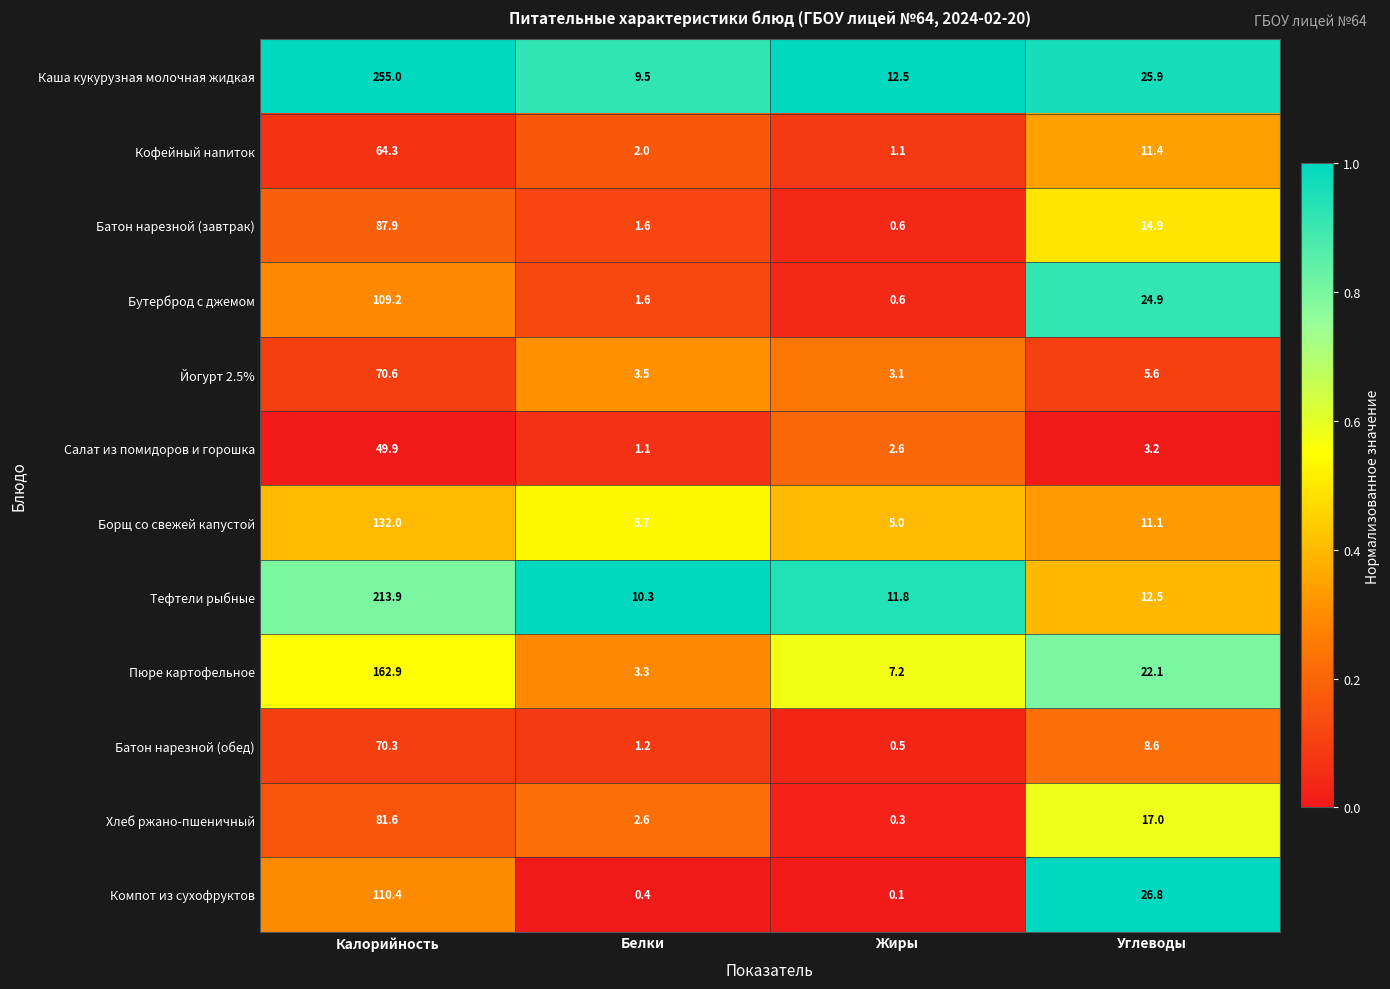

Between Калорийность and Углеводы, which series saw the biggest shift?

Каша кукурузная молочная жидкая